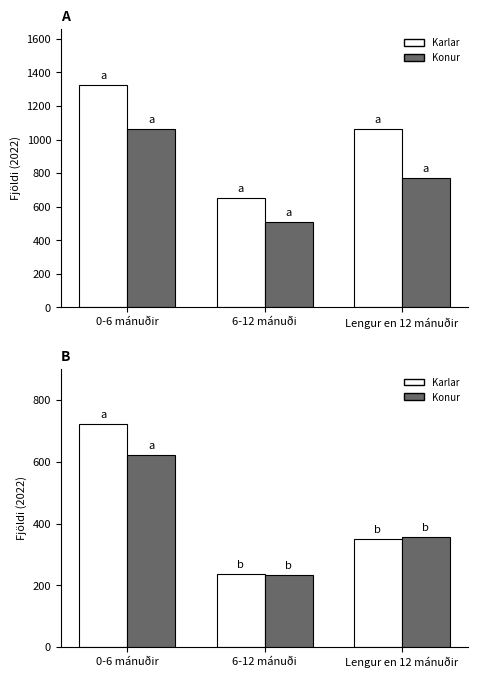

What is the value of the Höfuðb. Karlar bar at the 3rd from the left?

1061.6